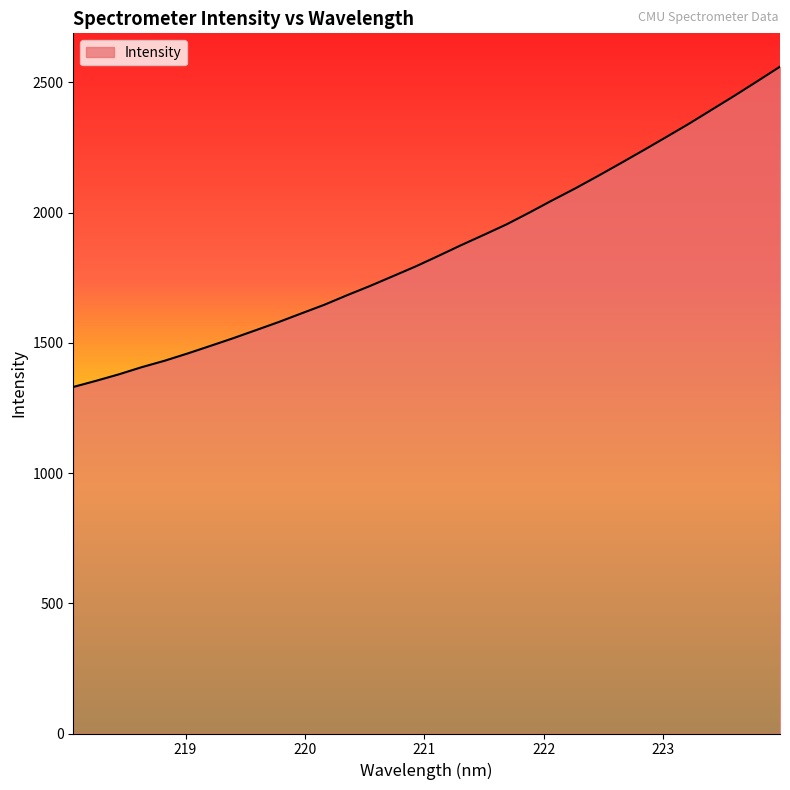

What is the greatest value displayed?

2560.4